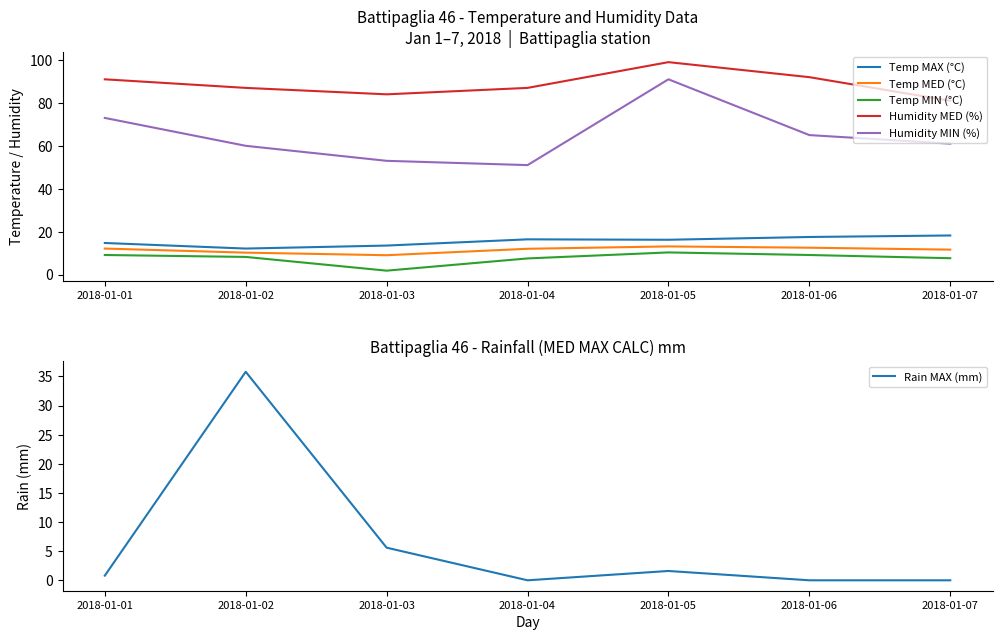

What is the difference between the second highest and minimum values in the Rain MAX (mm) series?

5.6